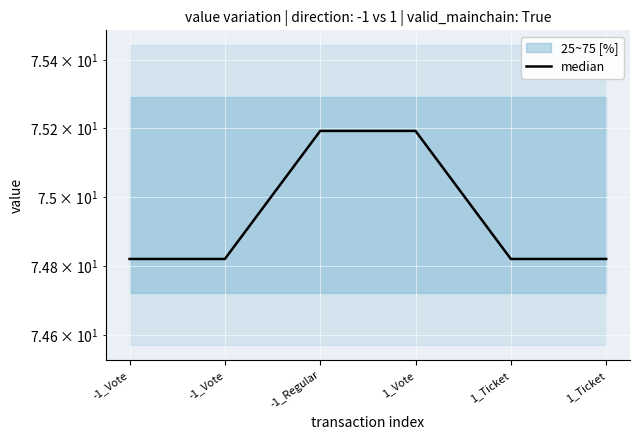

At which category does the chart reach its minimum across all series?

-1_Vote